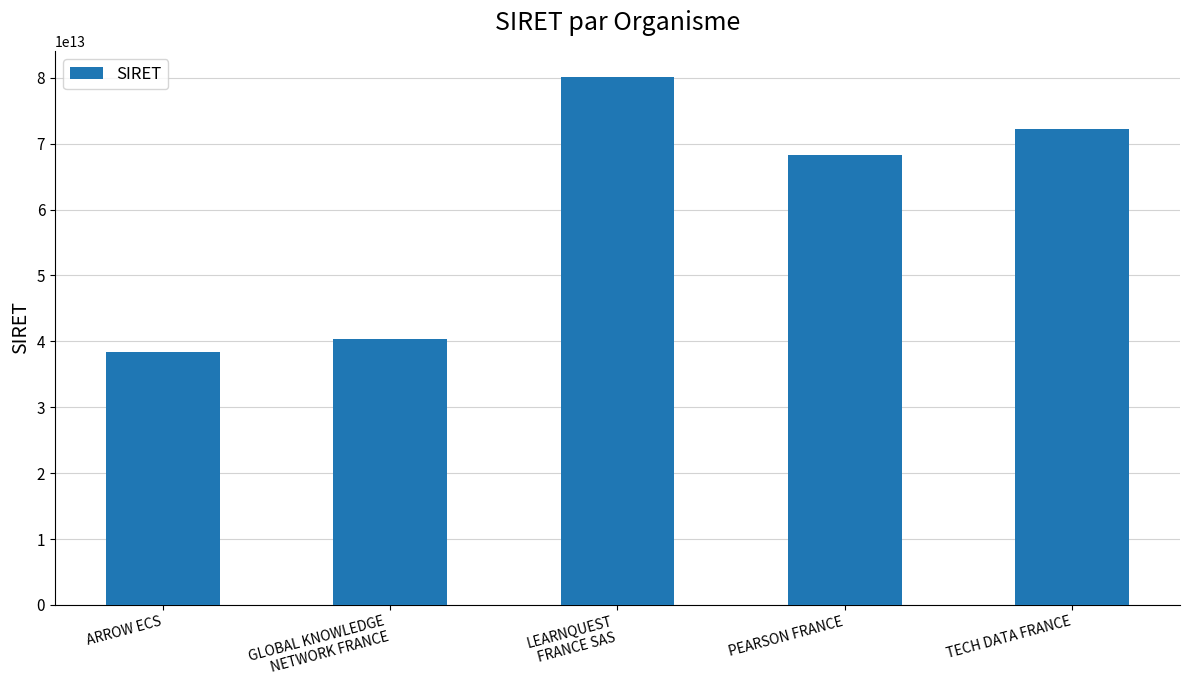

The value at TECH DATA FRANCE is 48592631352405. True or false?

False